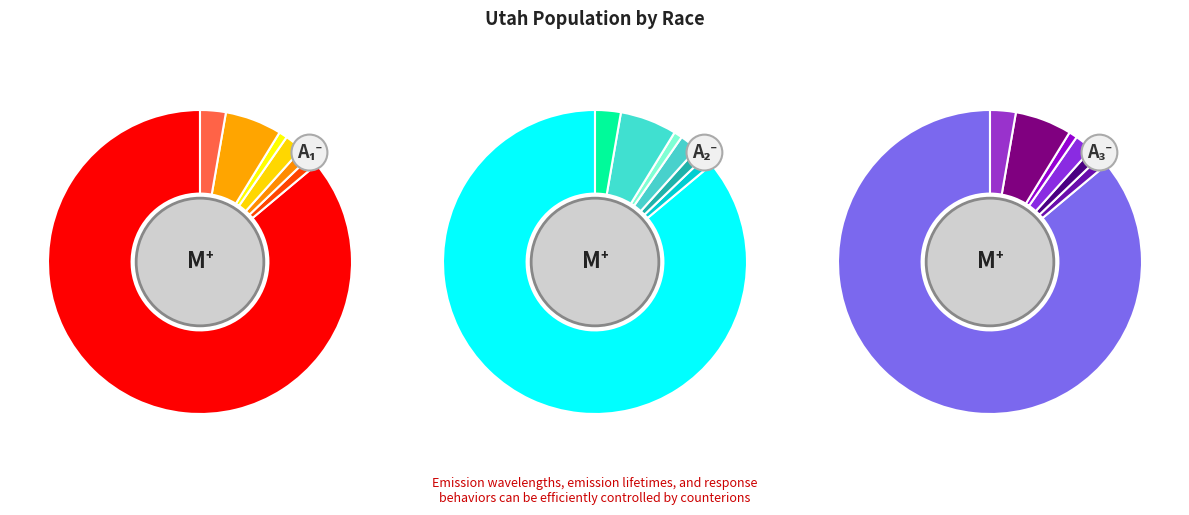

How many segments does this pie chart have?

7